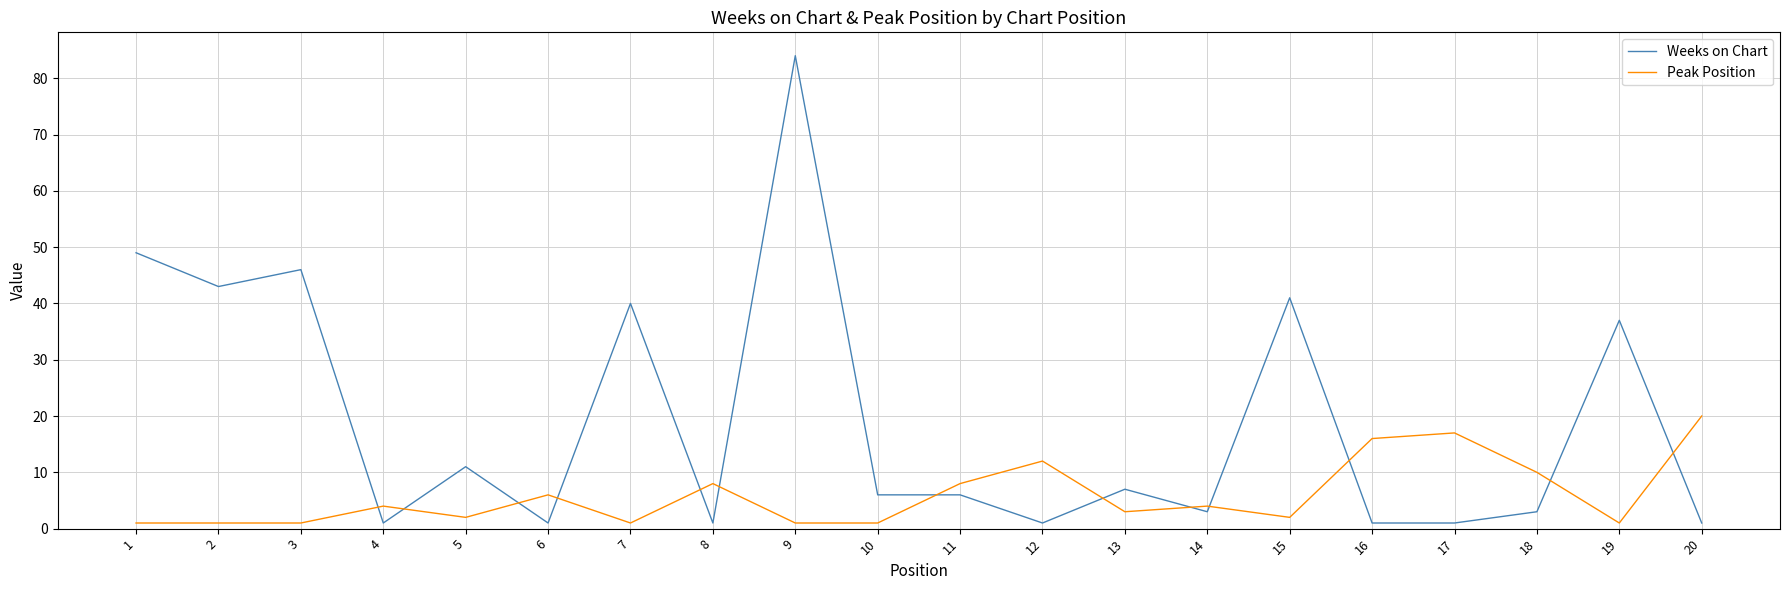

How many intersections are there between Weeks on Chart and Peak Position?

13